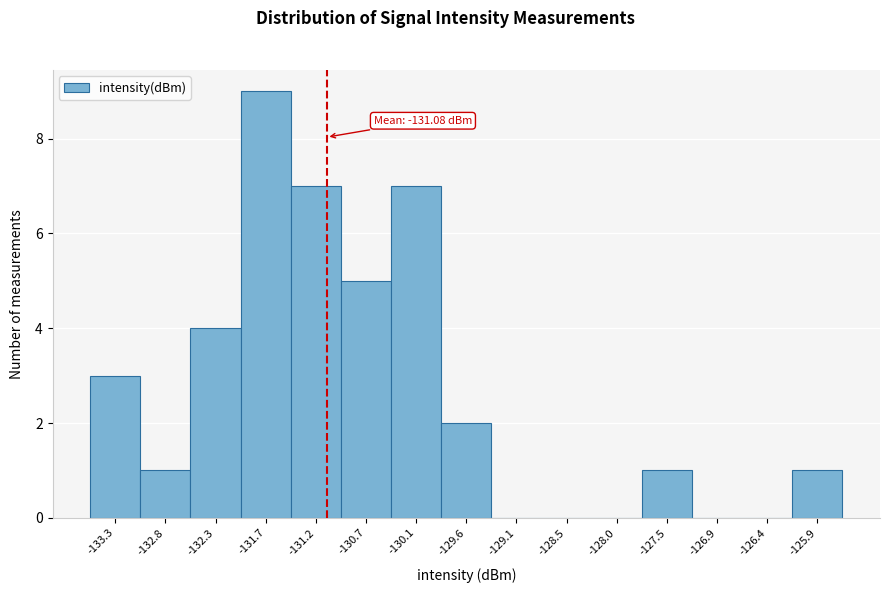

Over which range of the x-axis is the bar tallest?

-132.0 to -131.5